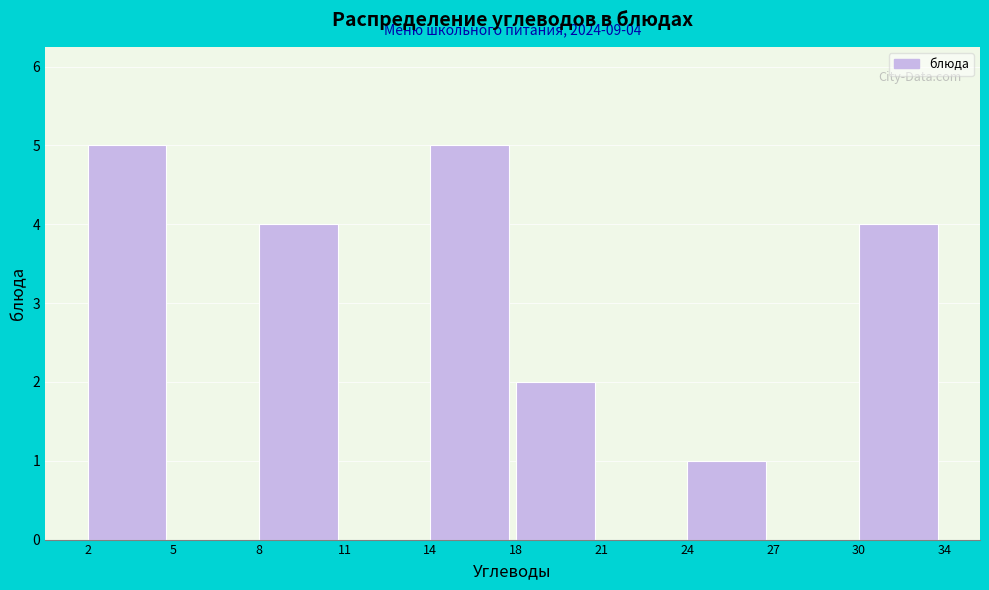

Reading left to right, transcribe all the data shown in this chart.

2=5	5=0	8=4	11=0	14=5	18=2	21=0	24=1	27=0	30=4